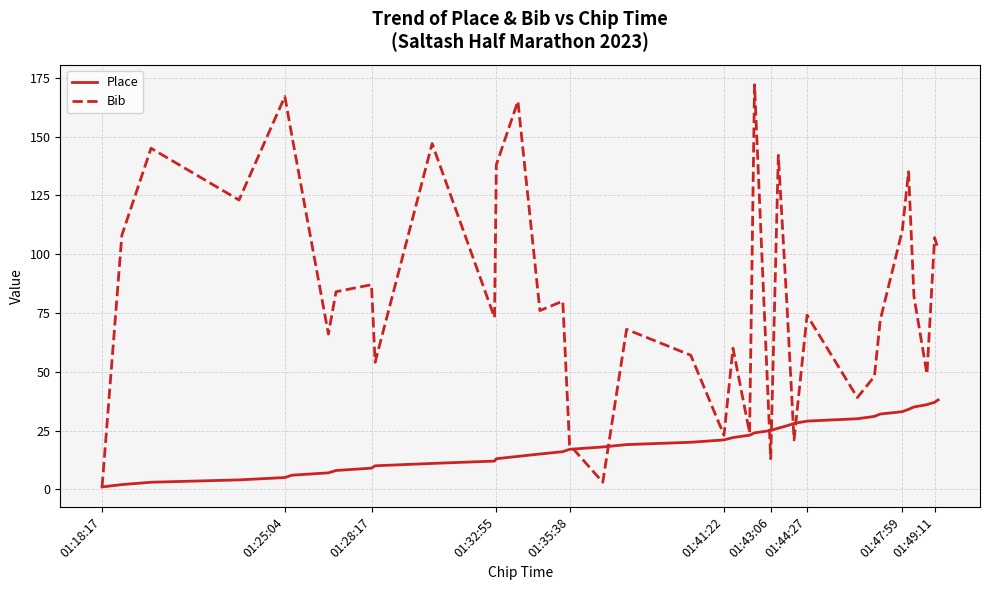

Which series has the widest spread of values?

Bib